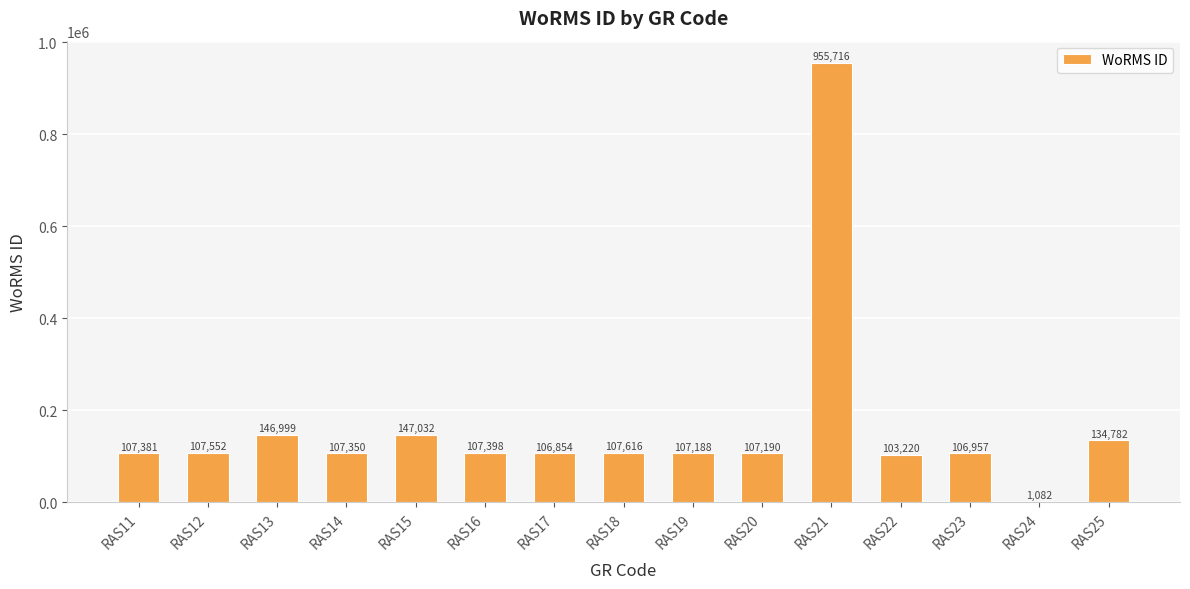

Reading right to left, transcribe all the data shown in this chart.

134782	1082	106957	103220	955716	107190	107188	107616	106854	107398	147032	107350	146999	107552	107381